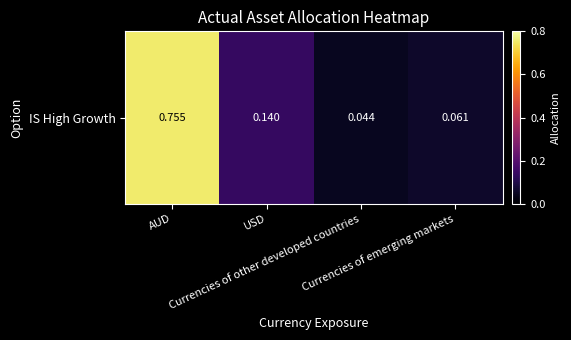

List the labels in order of value, smallest first.

Currencies of other developed countries, Currencies of emerging markets, USD, AUD